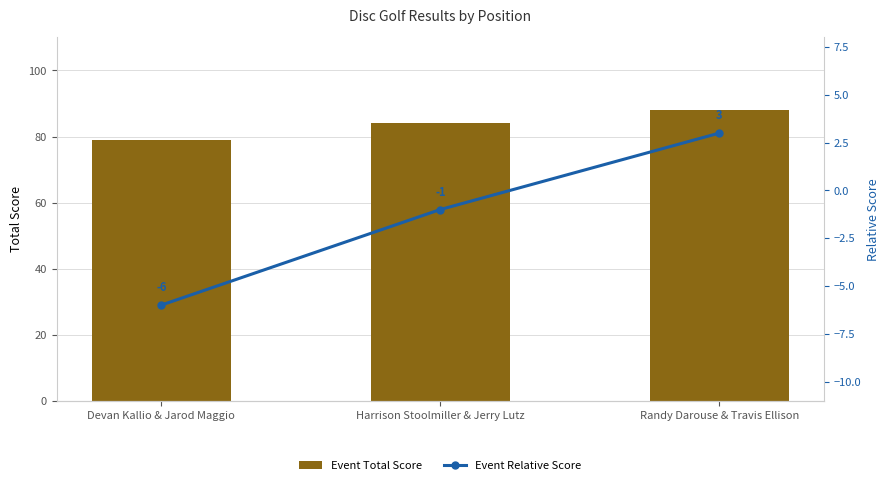

What is the average value of the Event Relative Score series?

-1